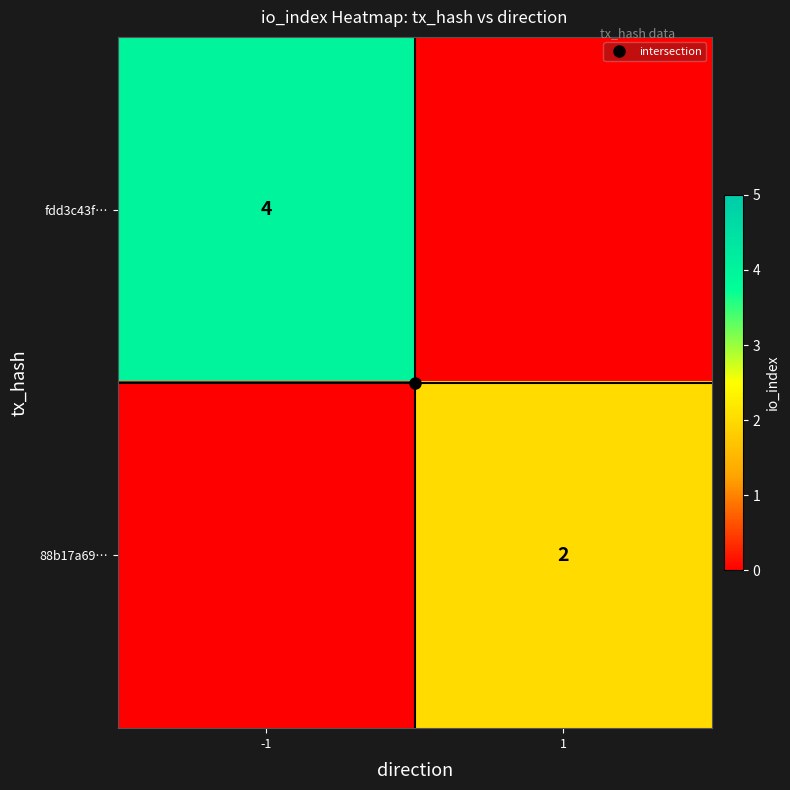

The 88b17a69… series shows 2 at 1. True or false?

True